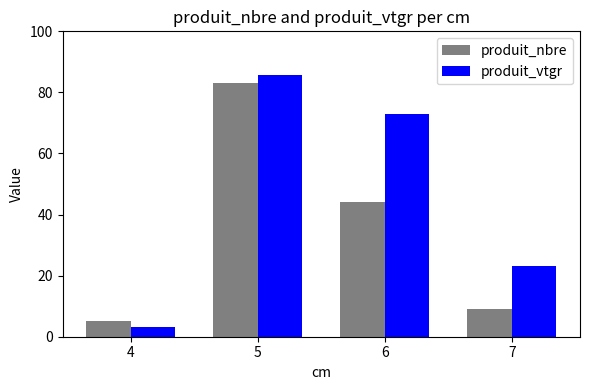

Reading left to right, extract all data points from this chart.

produit_nbre: 4=5.0	5=83.0	6=44.0	7=9.0
produit_vtgr: 4=3.0	5=85.9	6=72.9	7=23.2